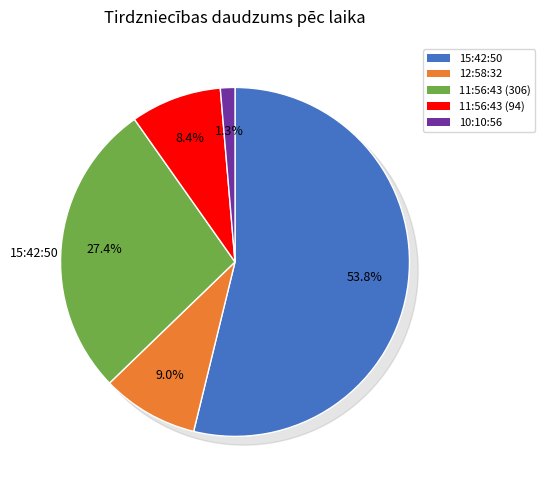

To the nearest percent, what percentage of the pie is 11:56:43 (306)?

27%